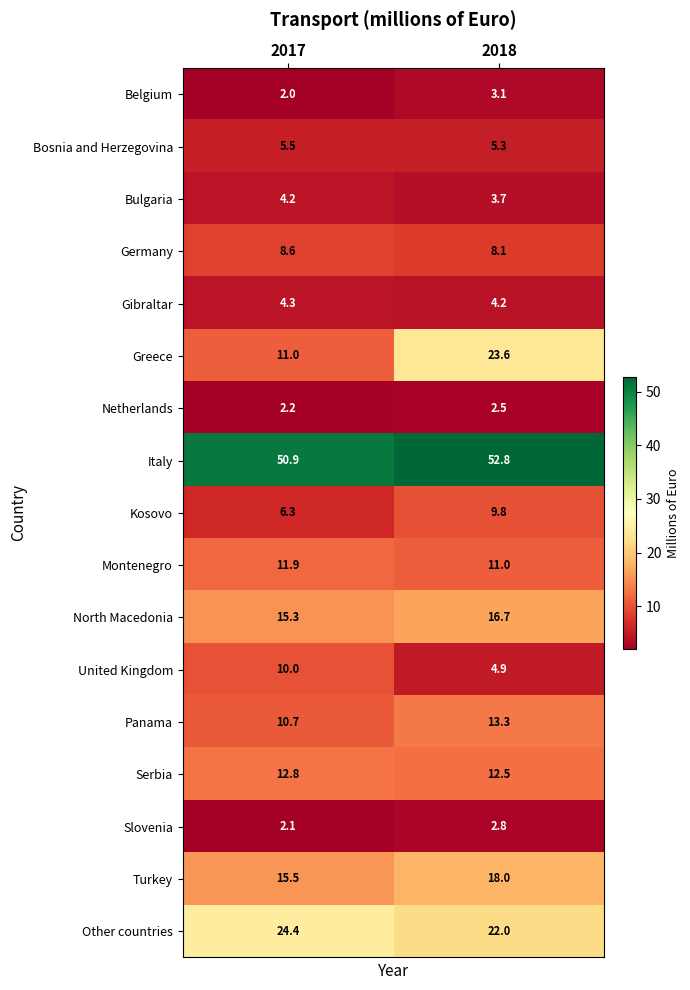

Read the Other countries value at 2017.

24.4